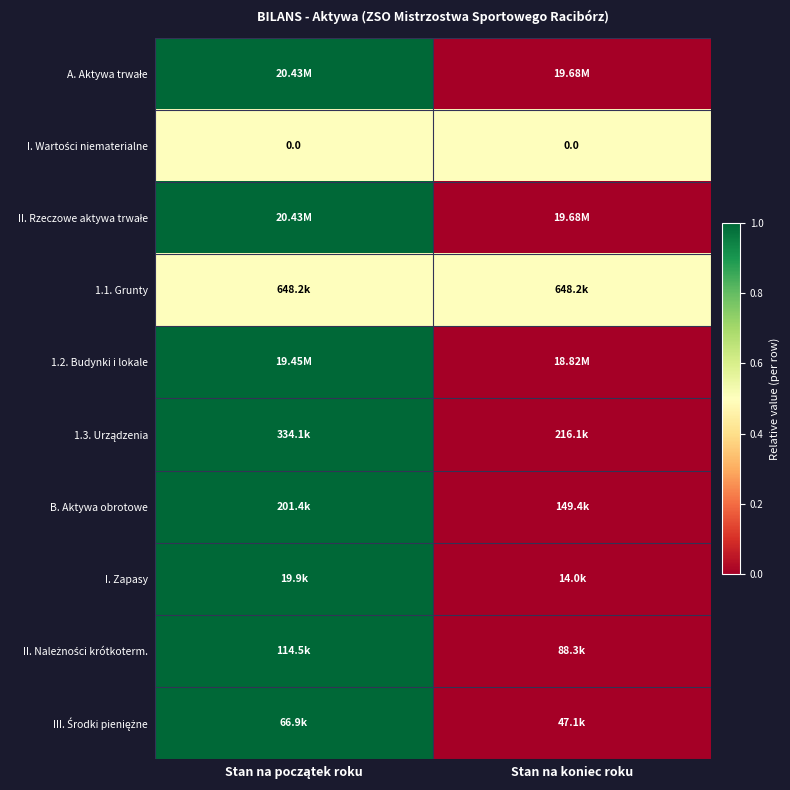

Which series changed the most between Stan na początek roku and Stan na koniec roku?

A. Aktywa trwałe